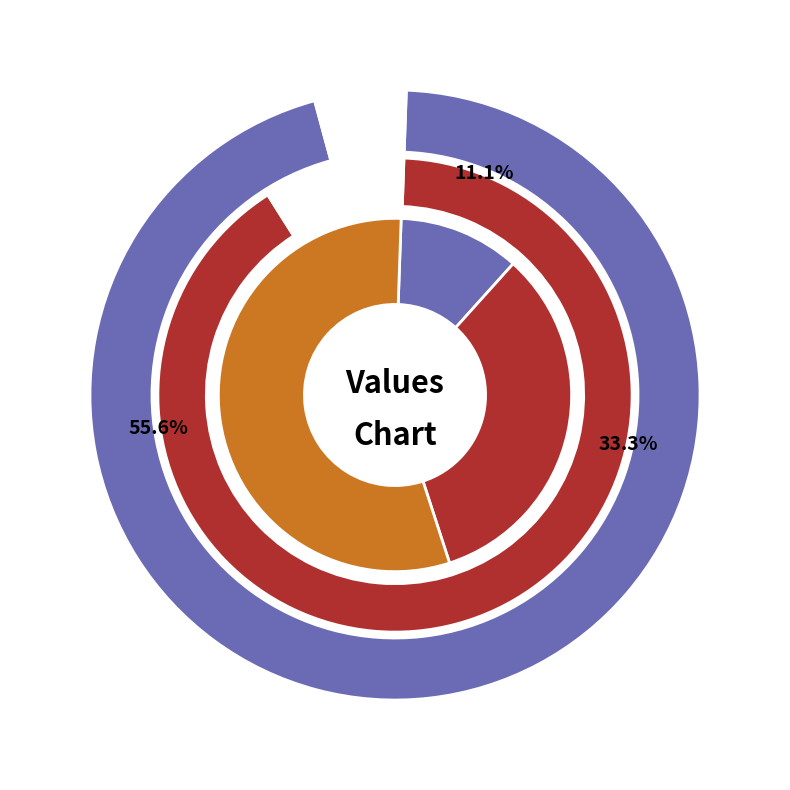

What percentage is the 9 slice, to the nearest percent?

56%